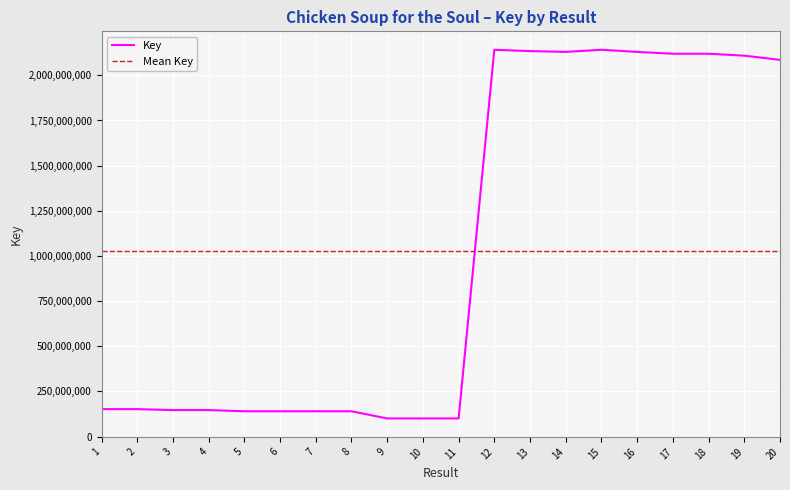

List the labels in order of value, largest first.

12, 15, 13, 14, 16, 17, 18, 19, 20, 1, 2, 3, 4, 7, 5, 6, 8, 9, 10, 11